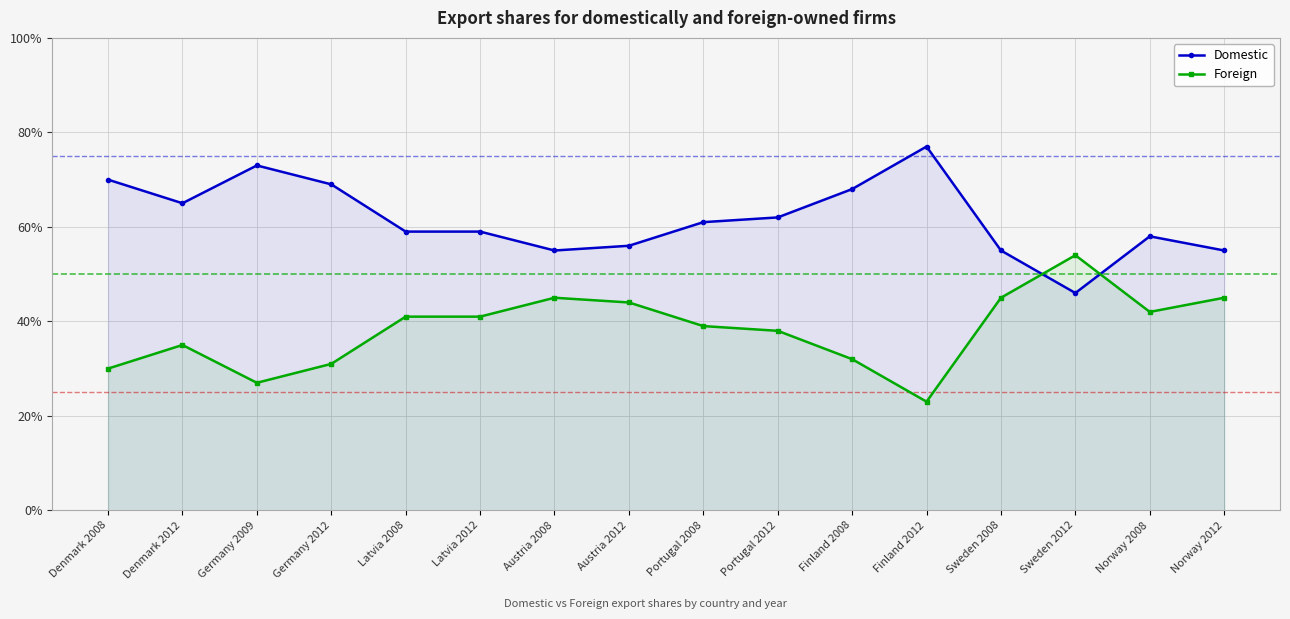

True or false: Domestic and Foreign intersect in this chart.

True